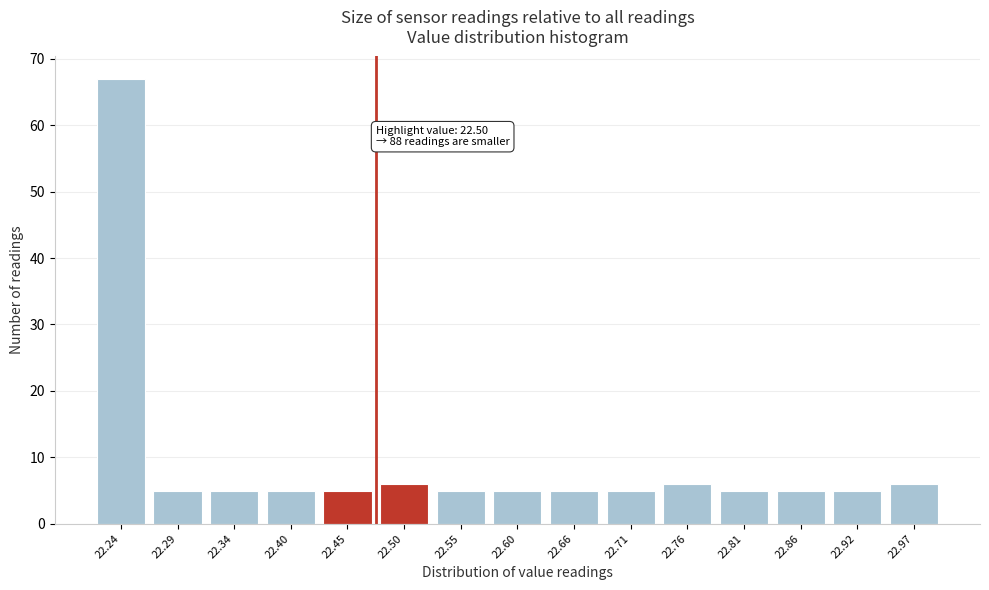

Reading left to right, list all the values displayed in this chart.

22.24=67	22.29=5	22.34=5	22.40=5	22.45=5	22.50=6	22.55=5	22.60=5	22.66=5	22.71=5	22.76=6	22.81=5	22.86=5	22.92=5	22.97=6